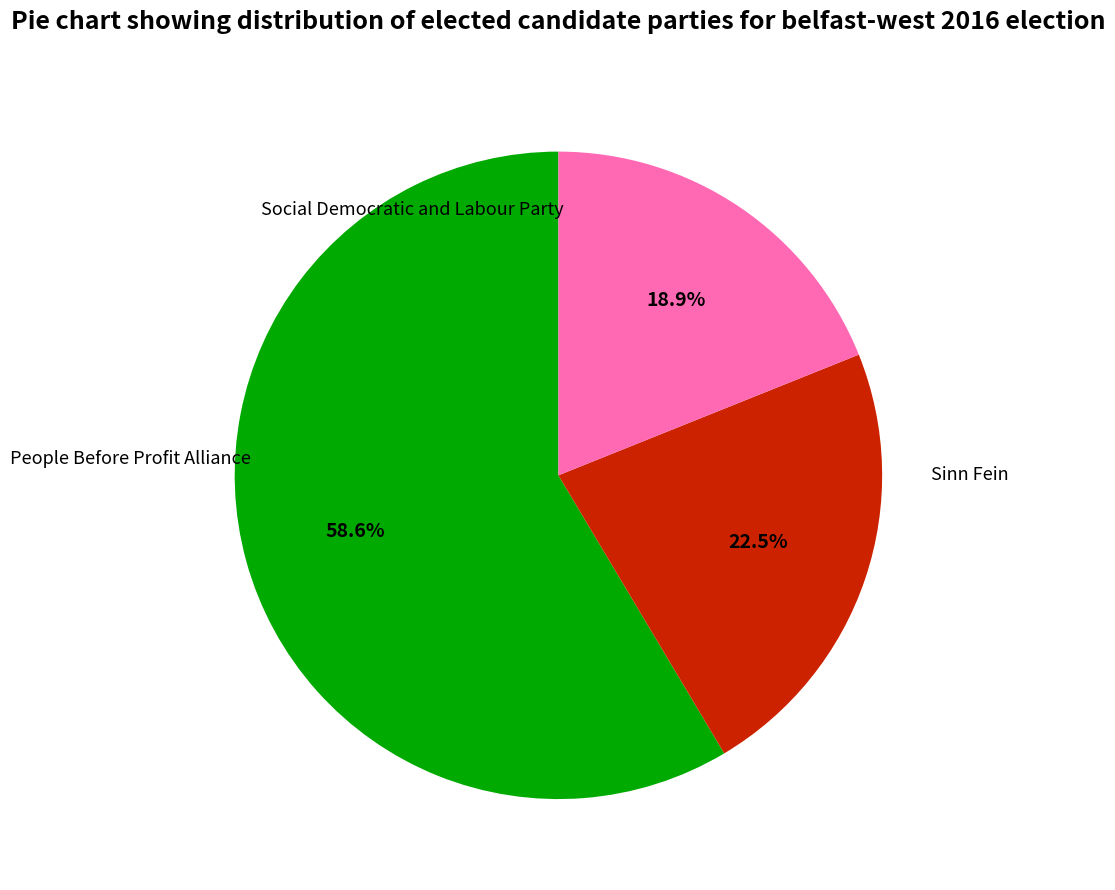

Is there a majority slice in this chart?

Yes